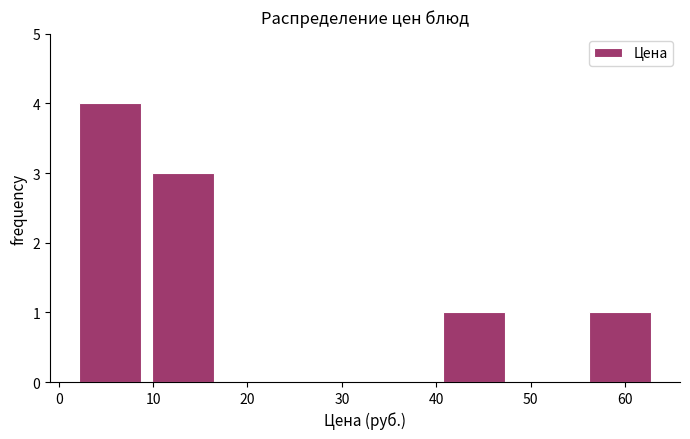

Which range on the x-axis has the tallest bar?

2 to 9